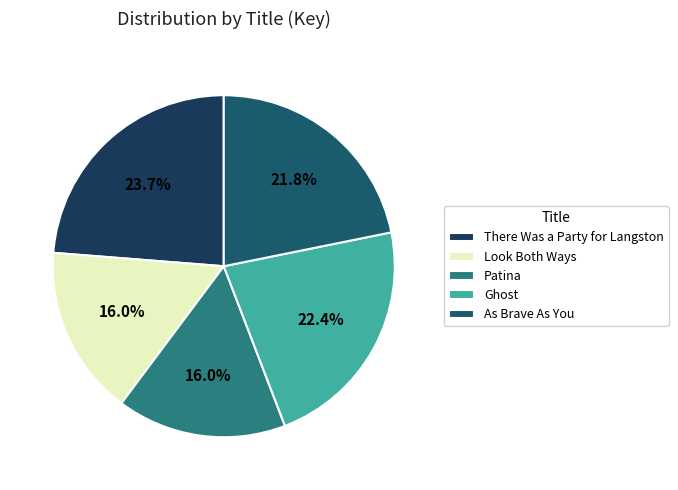

How many segments does this pie chart have?

5